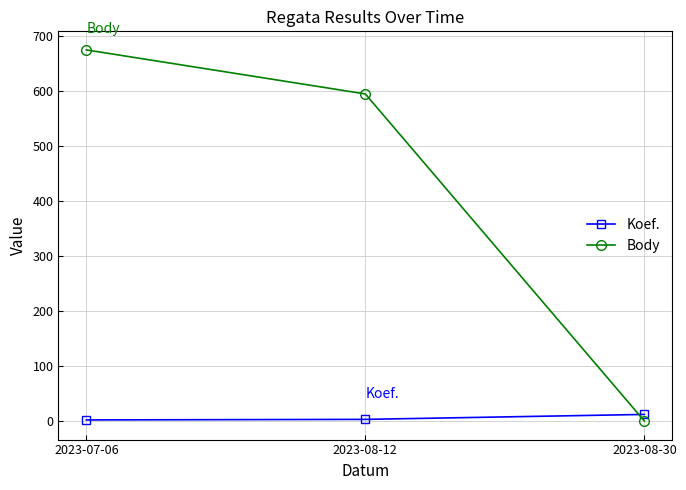

The Body series shows 0 at 2023-08-30. True or false?

True